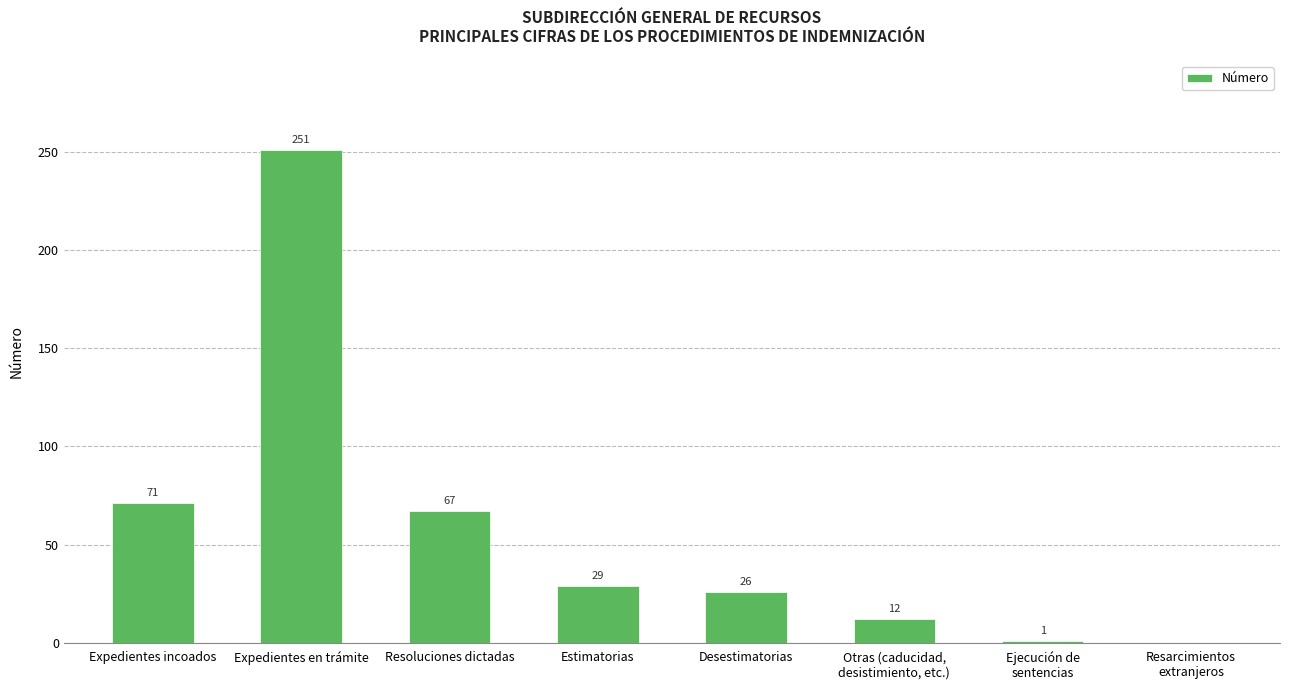

Which label corresponds to the largest value in the chart?

Expedientes en trámite